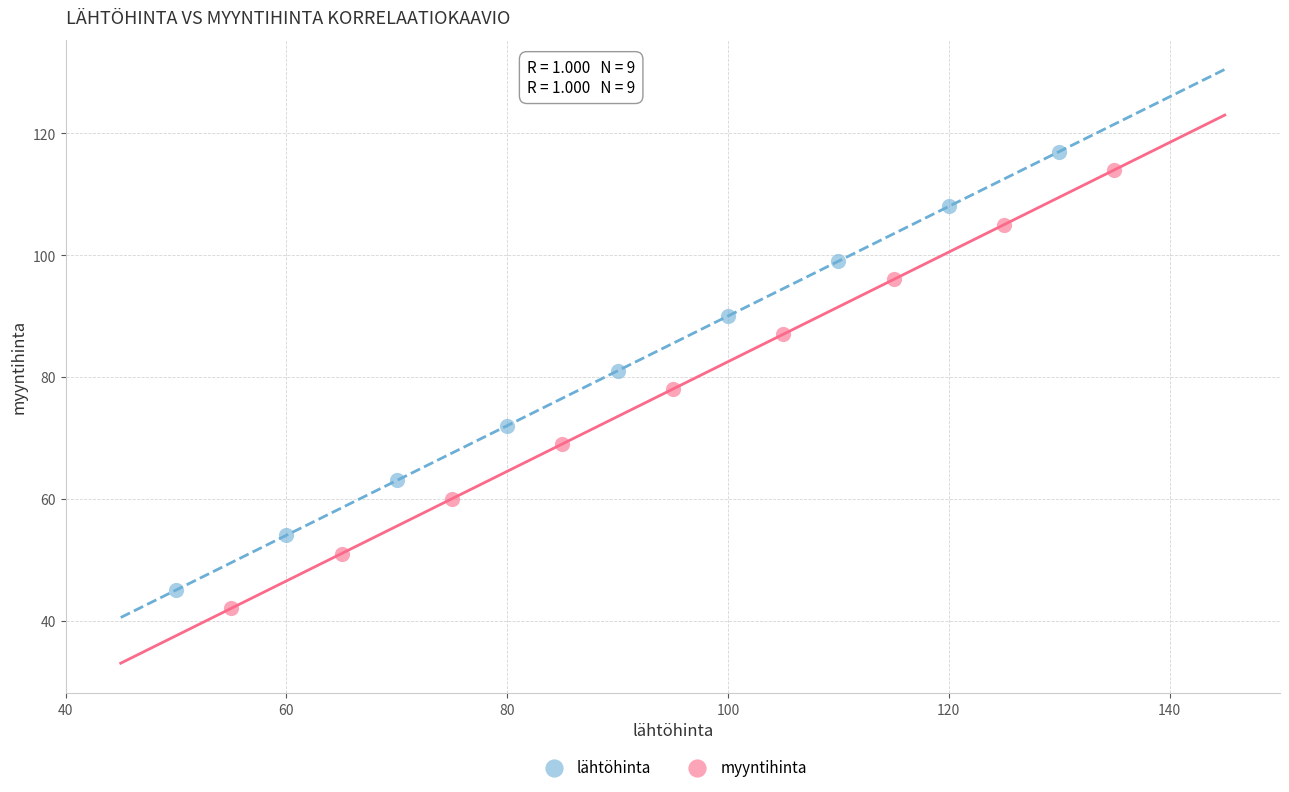

What are all the series names shown in the legend?

lähtöhinta, myyntihinta